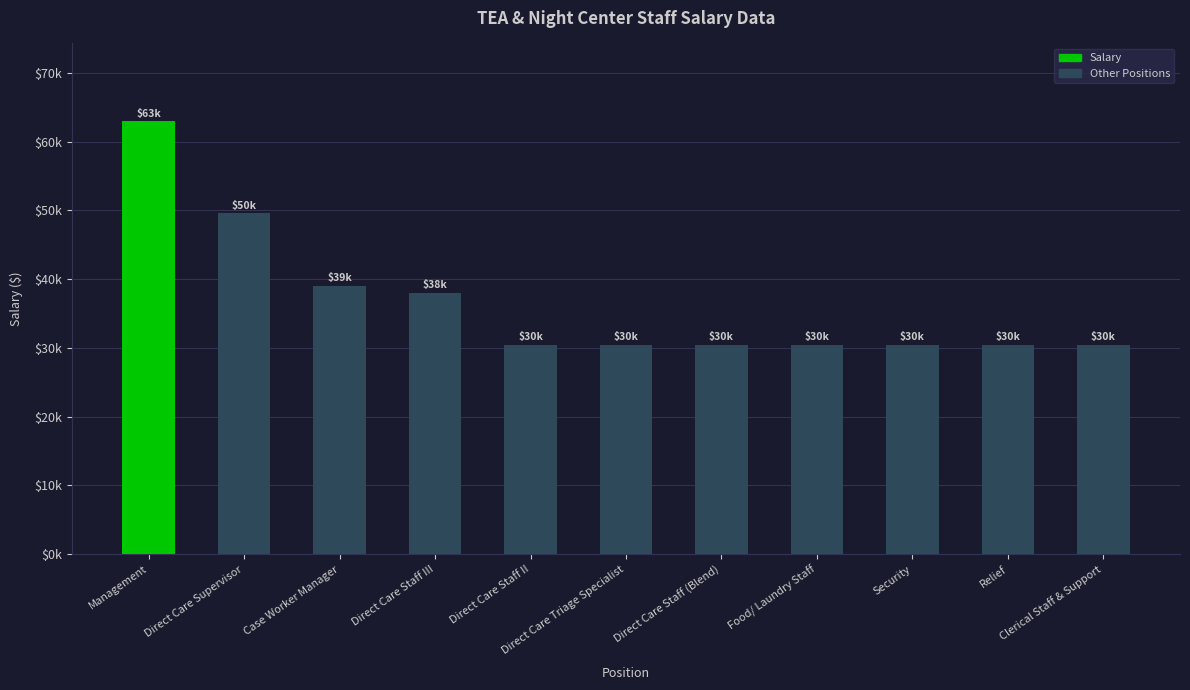

What is the value of the 3rd bar from the left?

39050.2